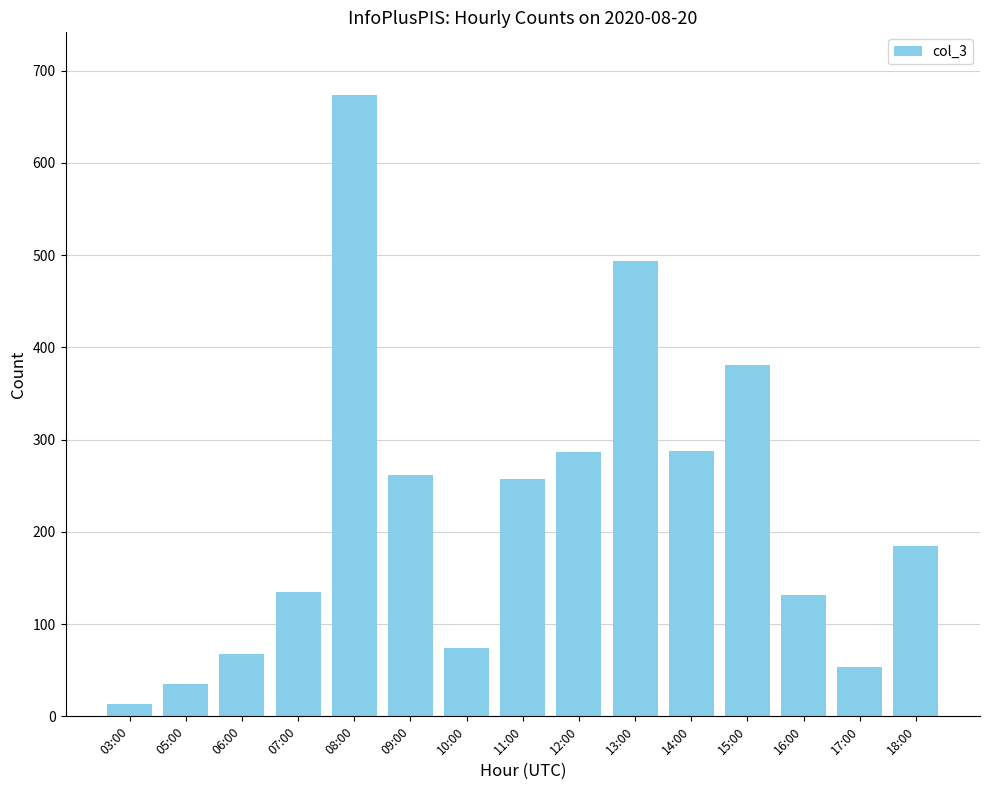

Count the number of categories in the chart.

15